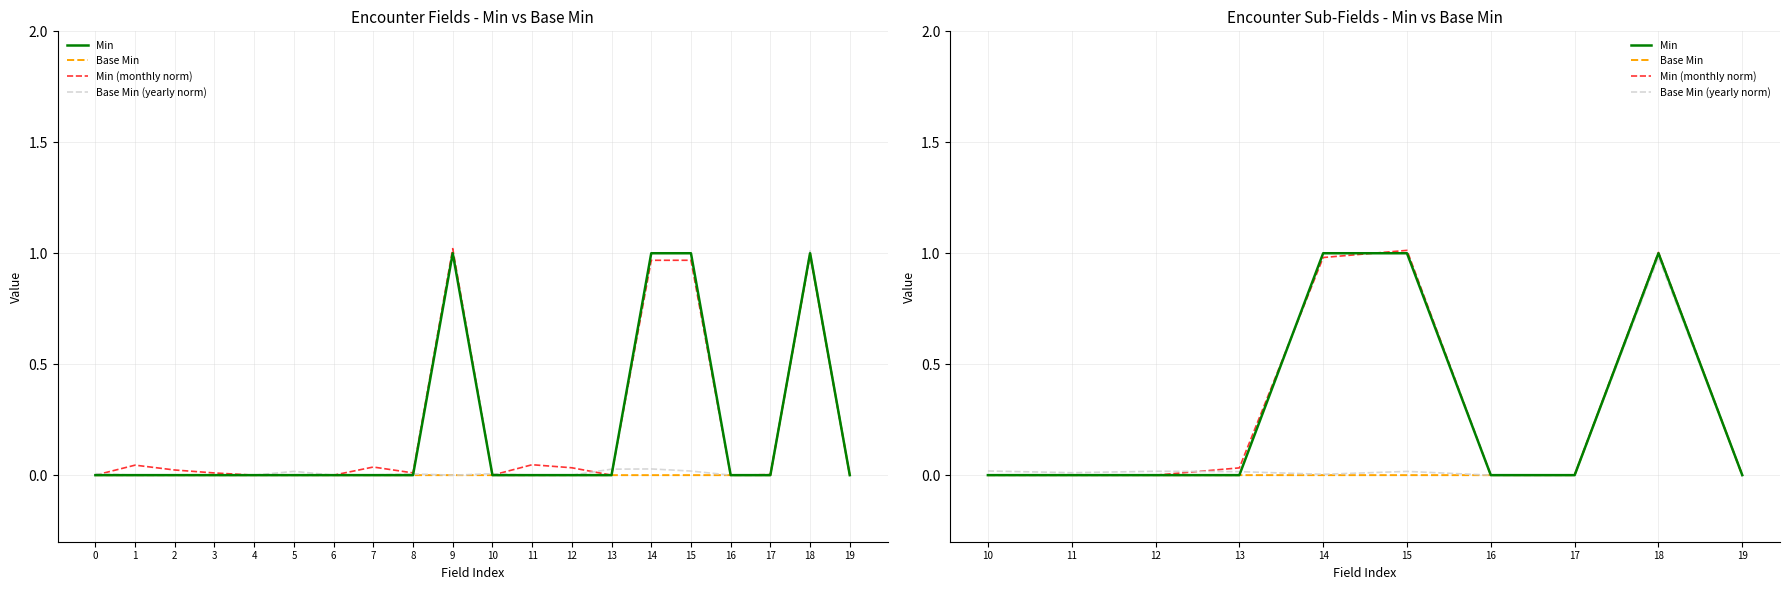

Where is the first local minimum for Min (monthly norm)?

16